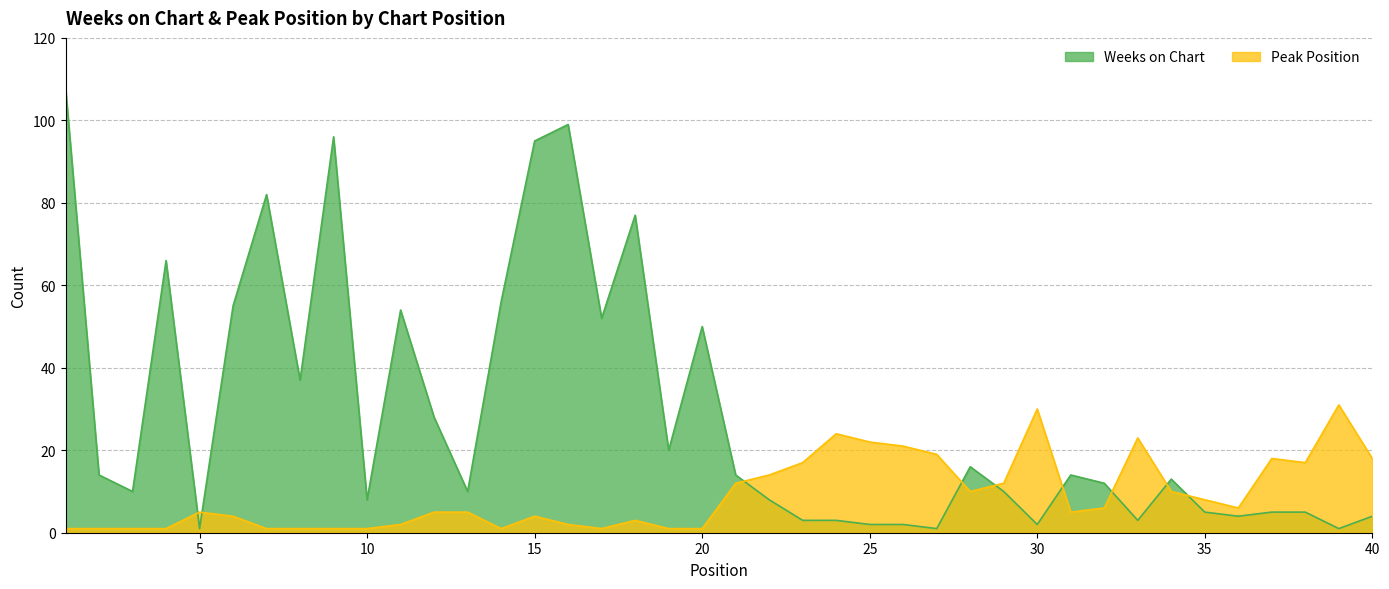

What is the value of the Weeks on Chart point at the 38th from the left?

5